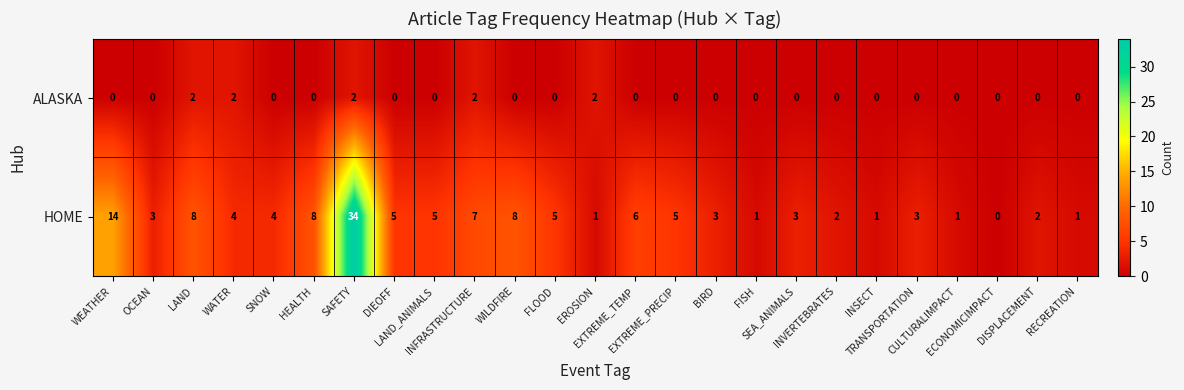

What is the maximum value shown in the chart?

34